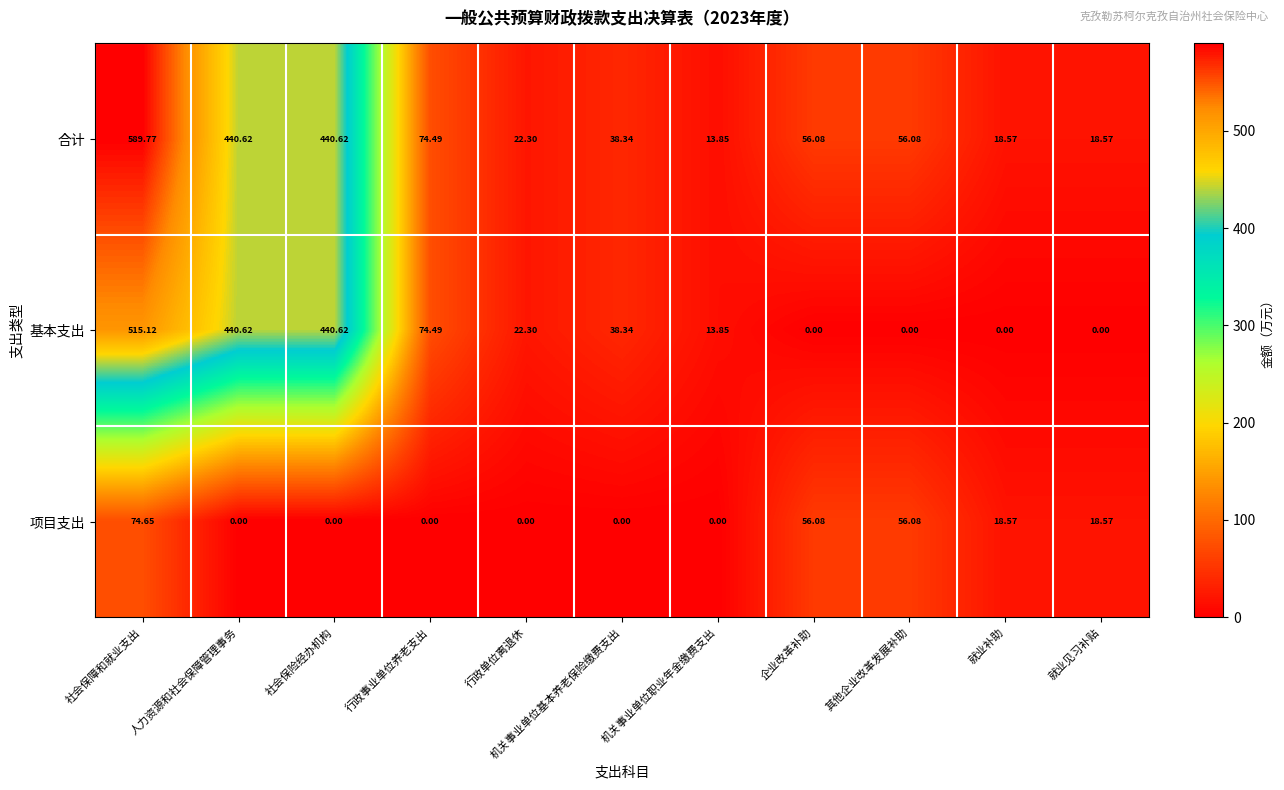

List the series in order of their peak value, highest first.

合计, 基本支出, 项目支出